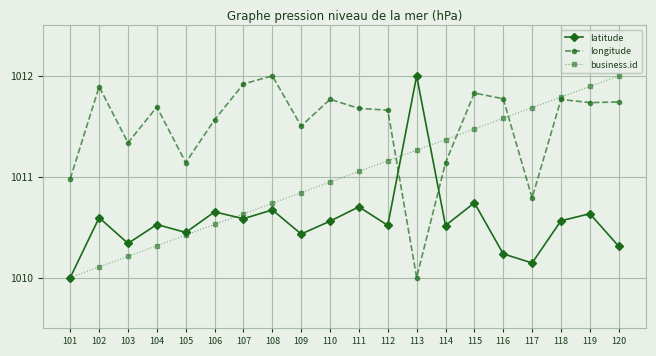

How many distinct data groups are displayed?

3